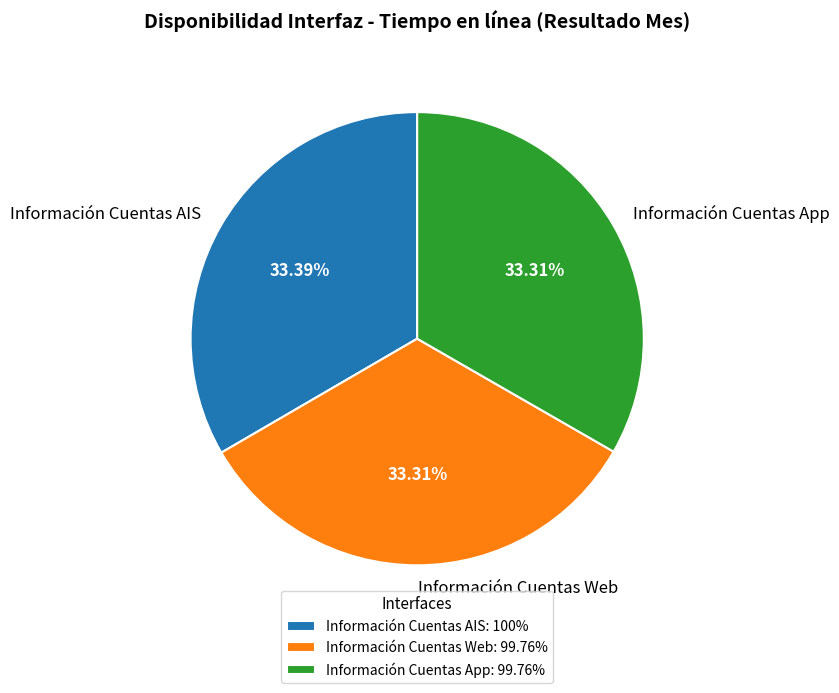

Is the sum of Información Cuentas AIS and Información Cuentas Web greater than half?

Yes